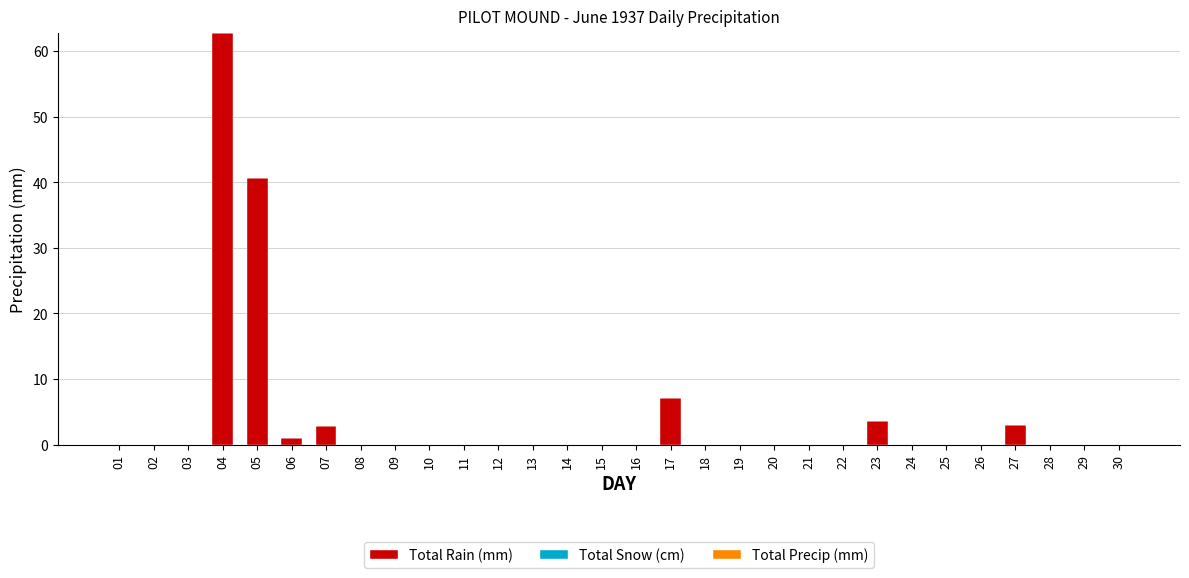

The chart shows a value of 0.0 at 26. True or false?

True